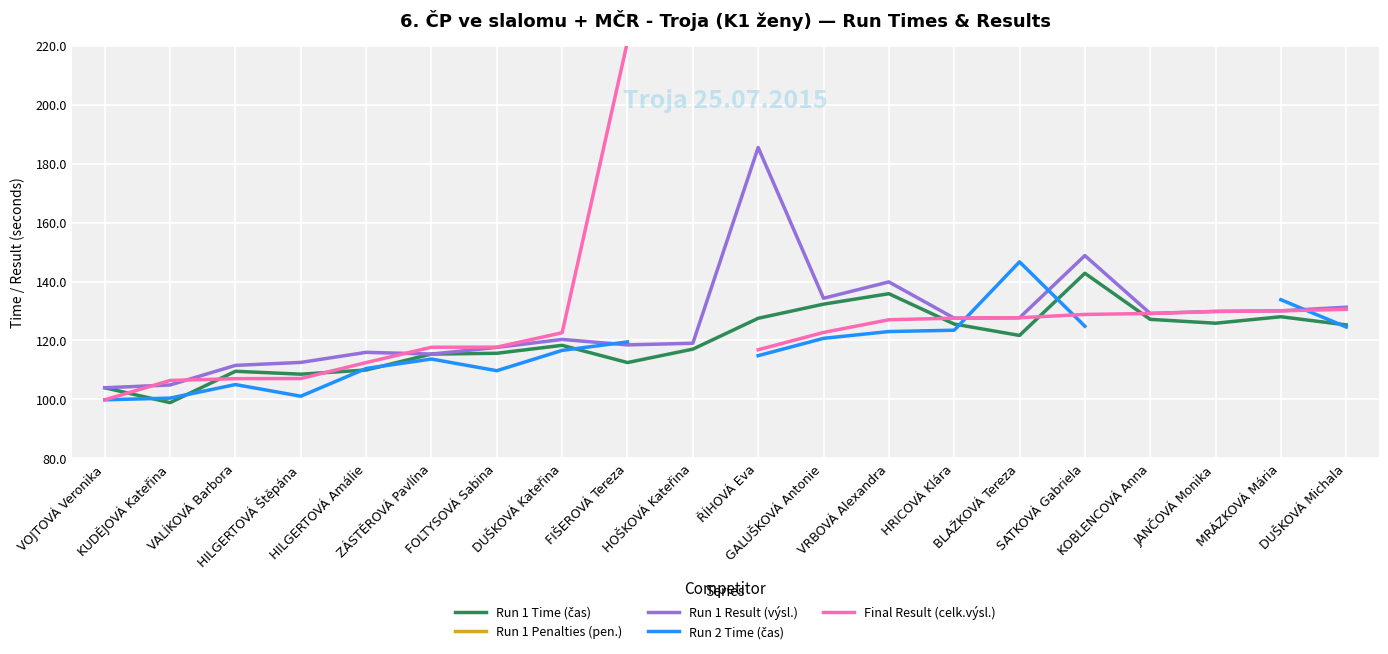

What position from the left is FIŠEROVÁ Tereza?

9